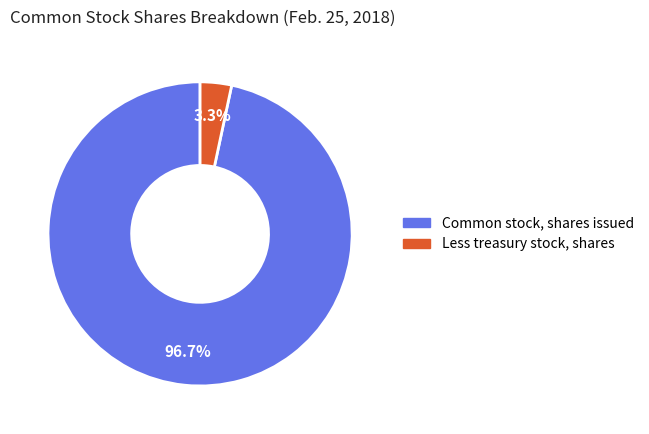

What percentage is the Common stock, shares issued slice, to the nearest percent?

97%